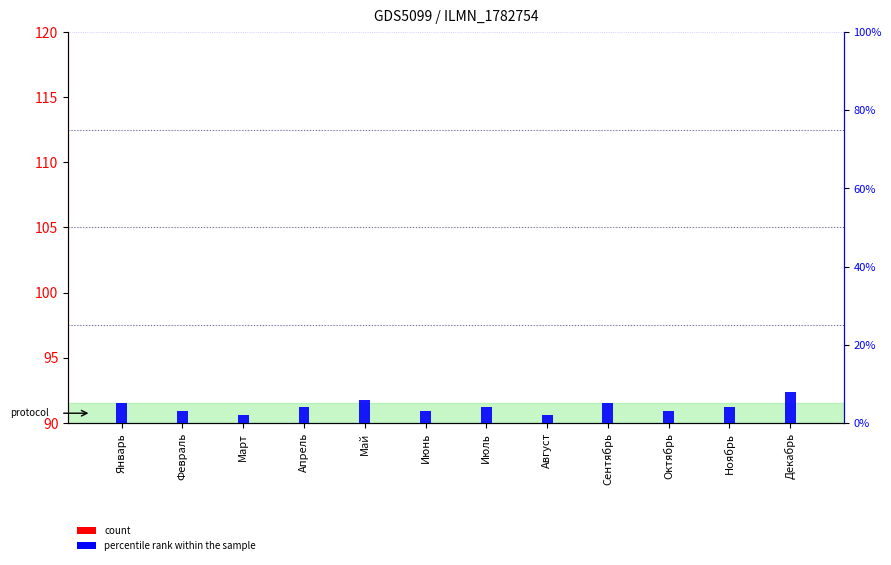

What is the highest value of the count series?

20